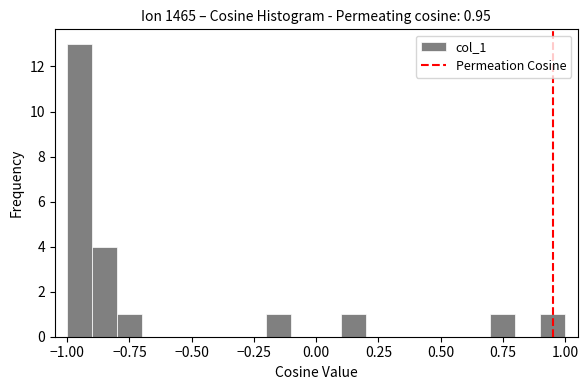

Read against the x-axis, roughly where is the centre of the tallest bar?

-0.95